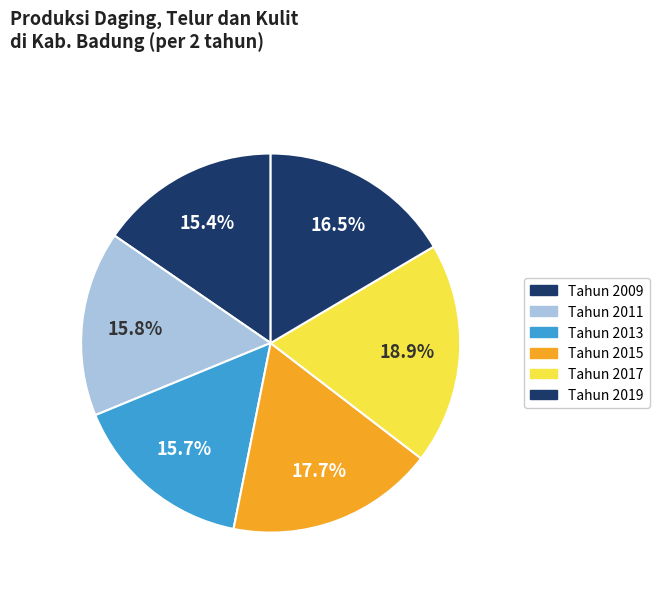

How many segments does this pie chart have?

6